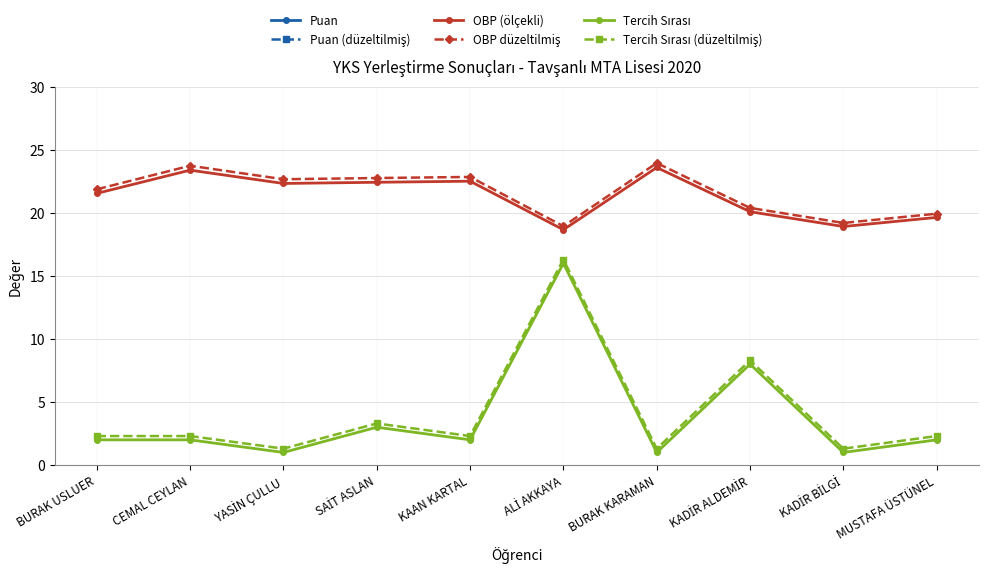

At KAAN KARTAL, list the series in order from smallest to largest.

Tercih Sırası, Tercih Sırası (düzeltilmiş), OBP (ölçekli), OBP düzeltilmiş, Puan, Puan (düzeltilmiş)